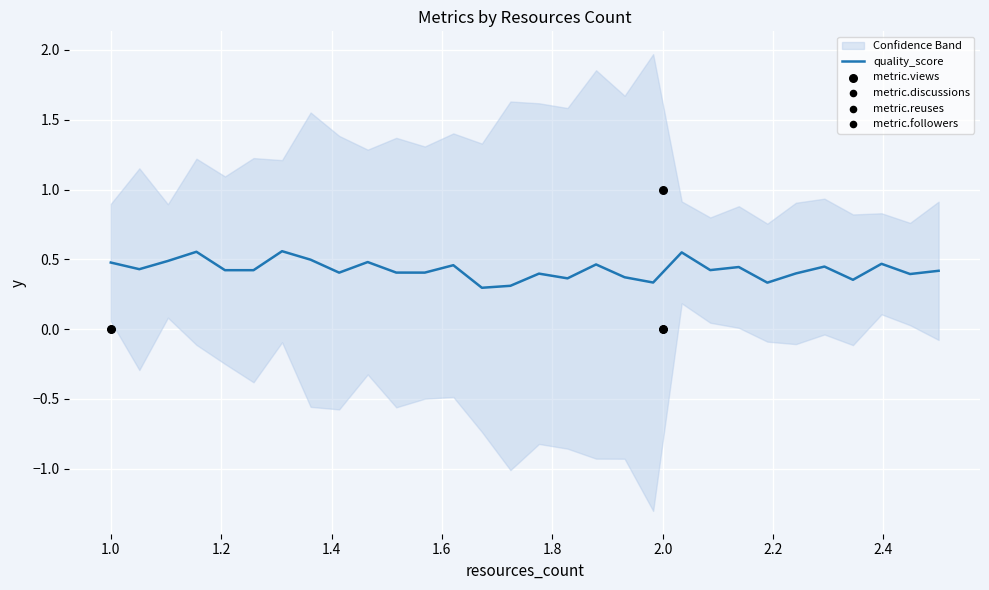

Is the value of metric.reuses at 1 greater than the value of metric.views at 2?

No